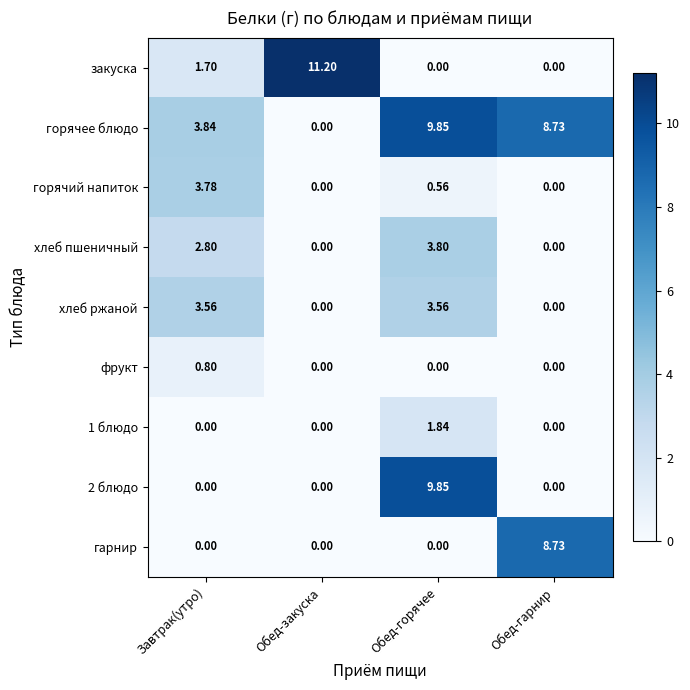

At which label does хлеб пшеничный first exceed 2?

Завтрак(утро)